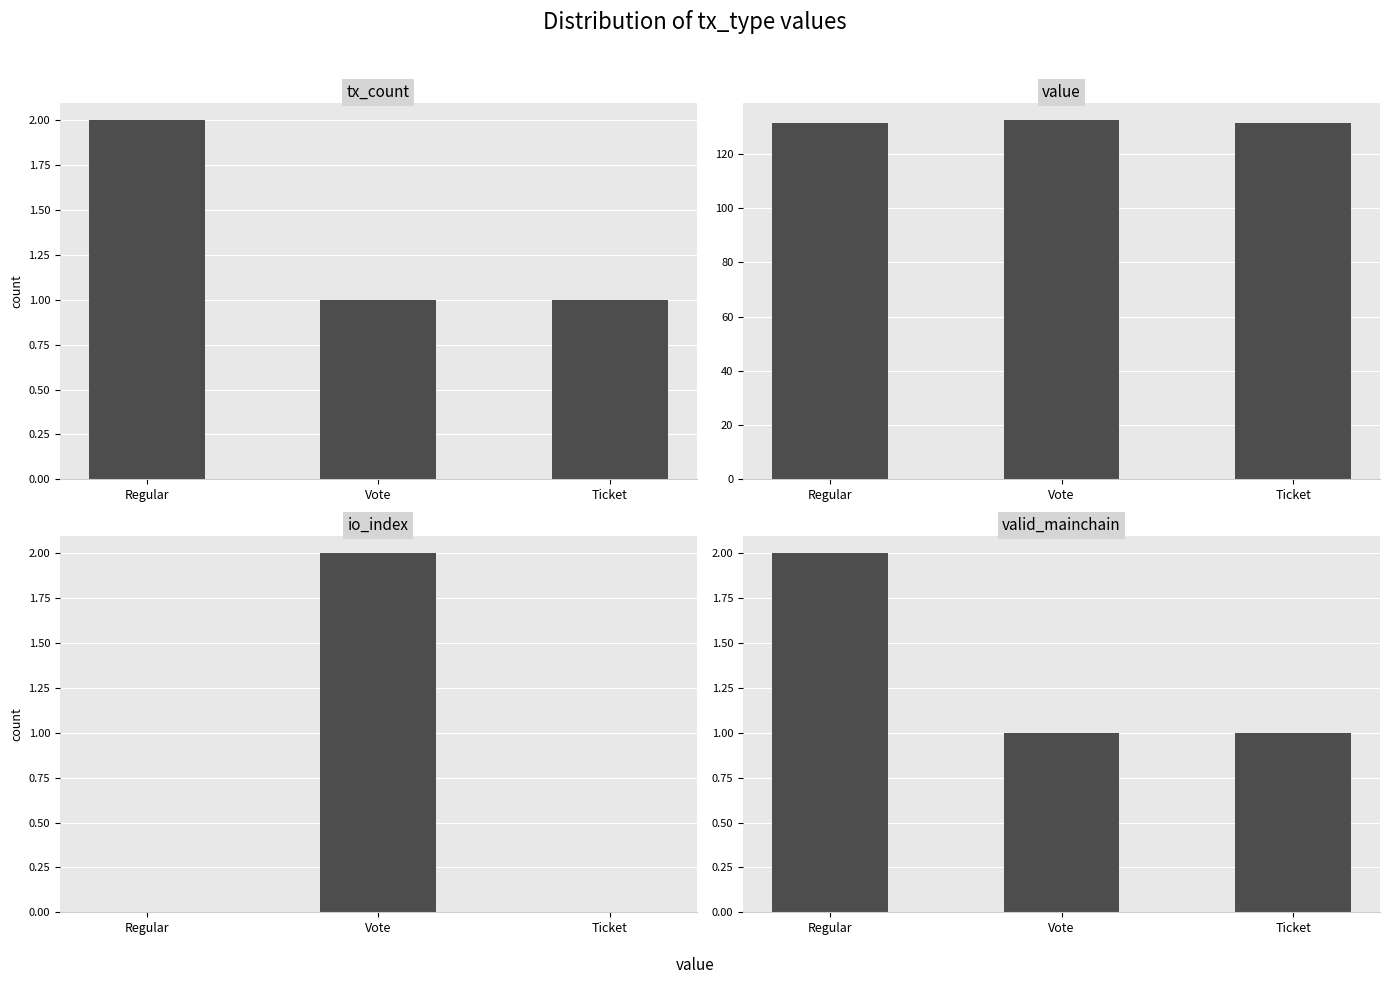

Rank the series at Vote from lowest to highest value.

tx_count, valid_mainchain, io_index, value